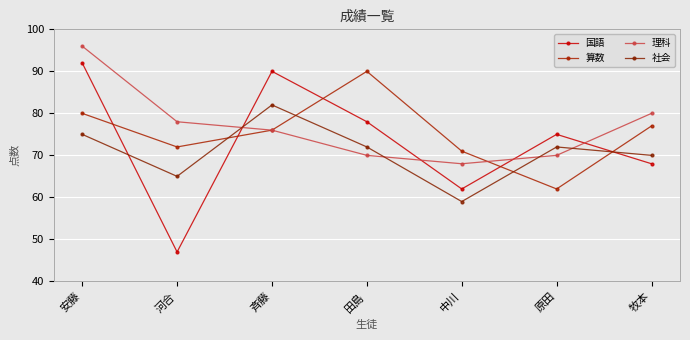

What is the minimum value shown in the chart?

47